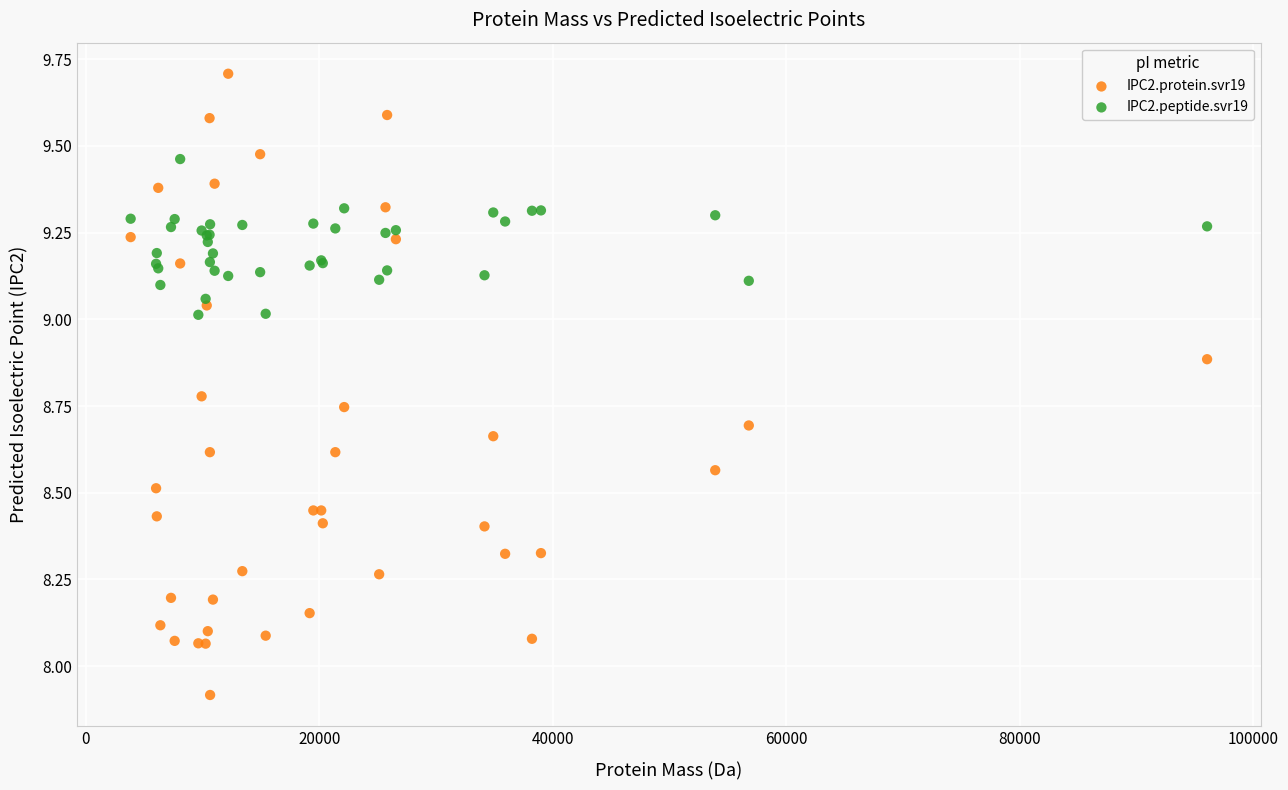

Which series contains the lowest Y value?

IPC2.protein.svr19